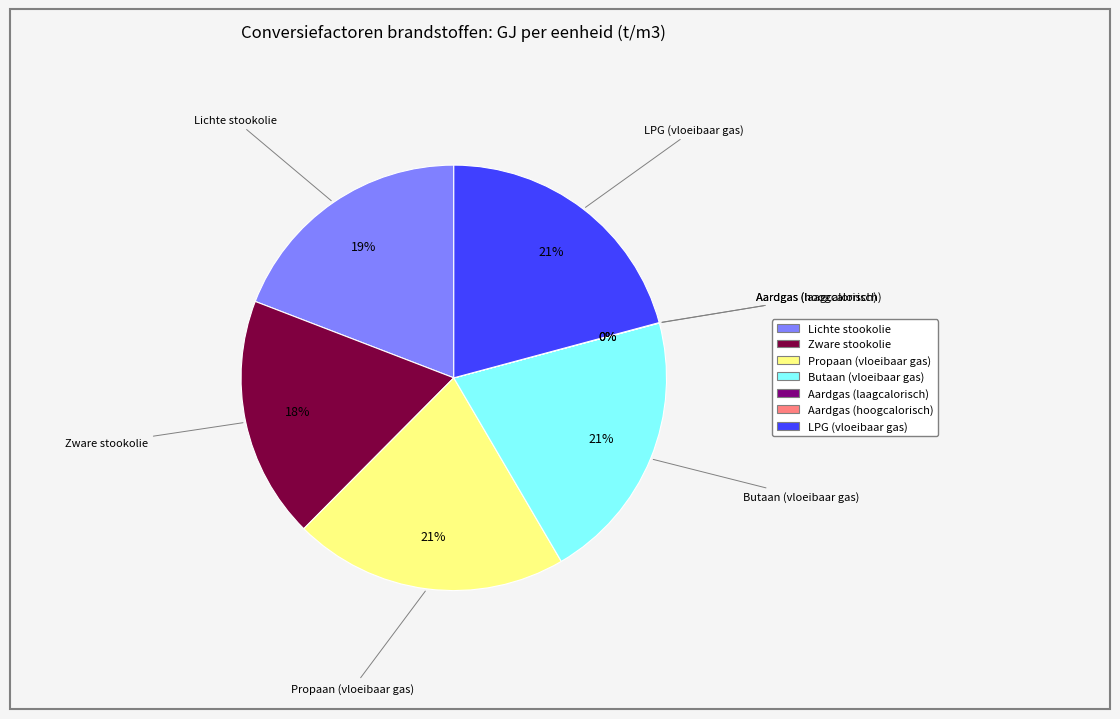

True or false: Propaan (vloeibaar gas) accounts for 21% of the total.

True